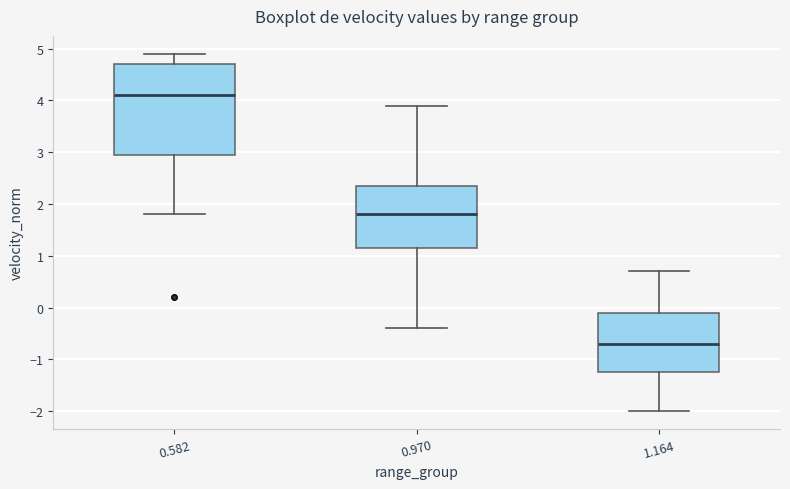

Which box is the tallest, from its lower edge to its upper edge?

0.582